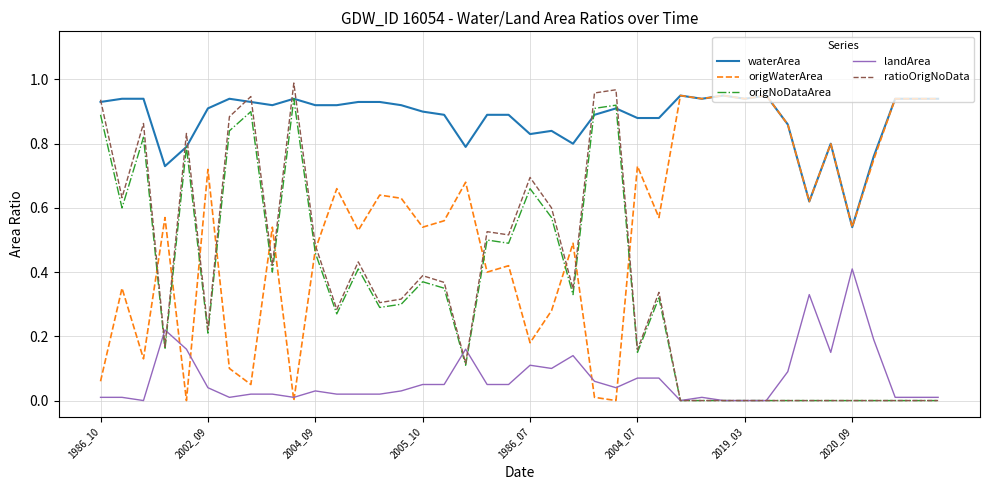

How many series are shown in this chart?

5